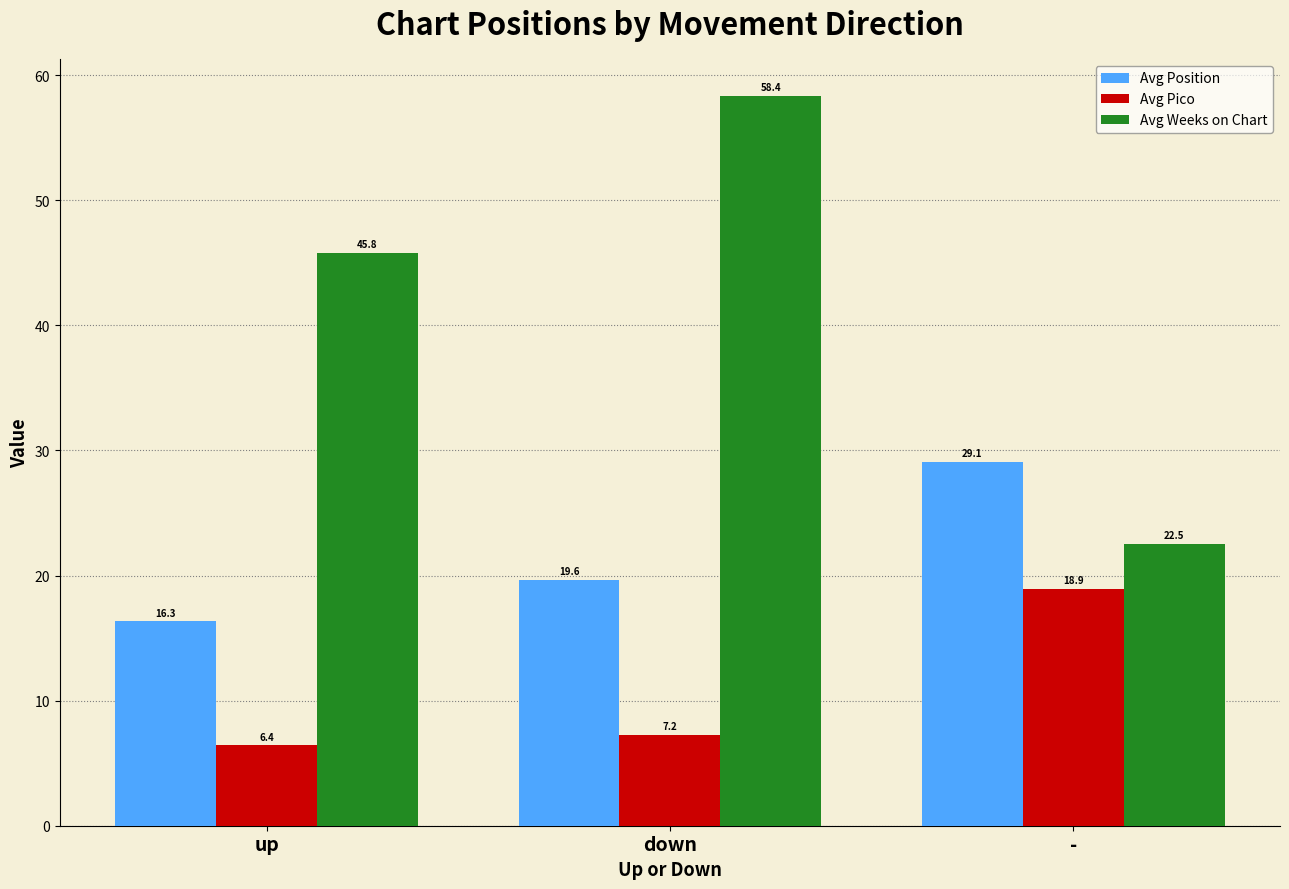

What is the average value of the Avg Position series?

21.7